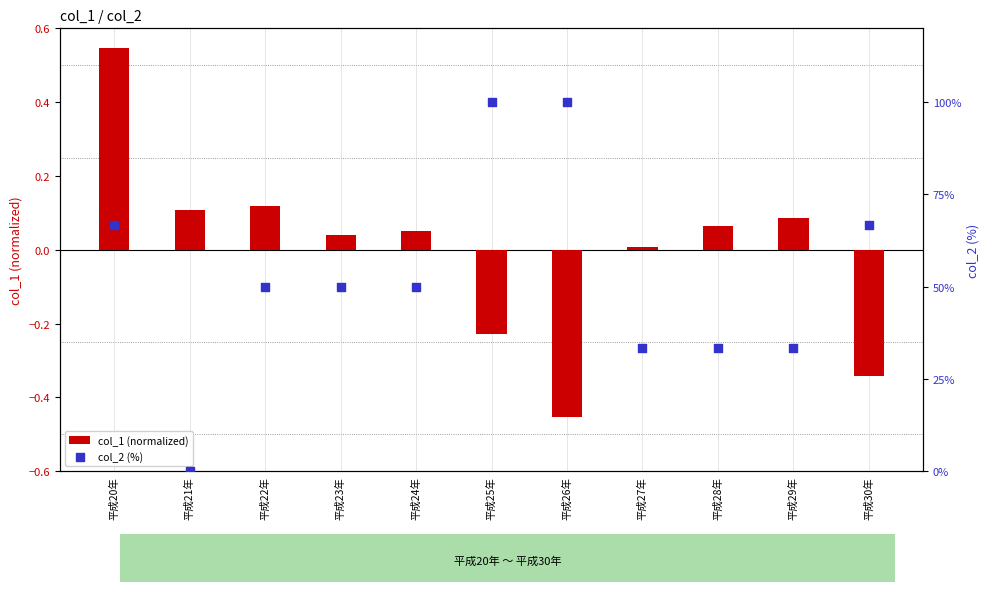

At which category is the sum across all series the highest?

平成25年